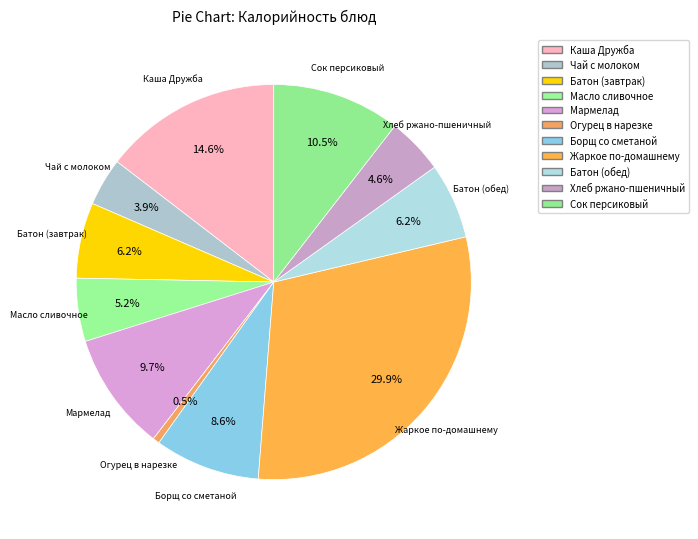

Which has a higher value, Чай с молоком or Масло сливочное?

Масло сливочное